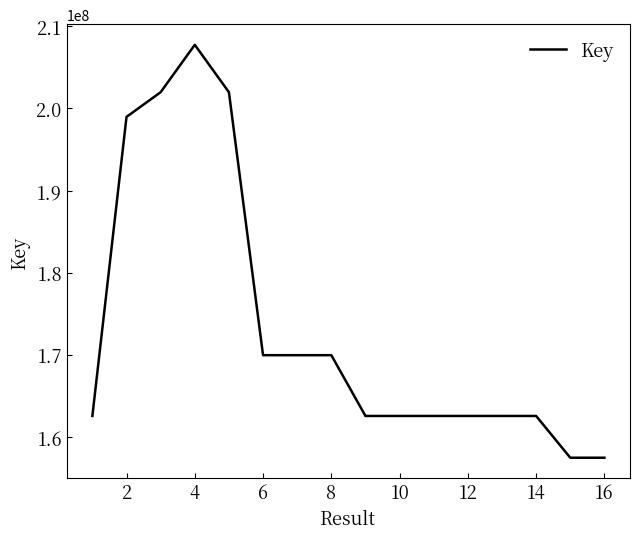

What is the minimum value shown in the chart?

157488623